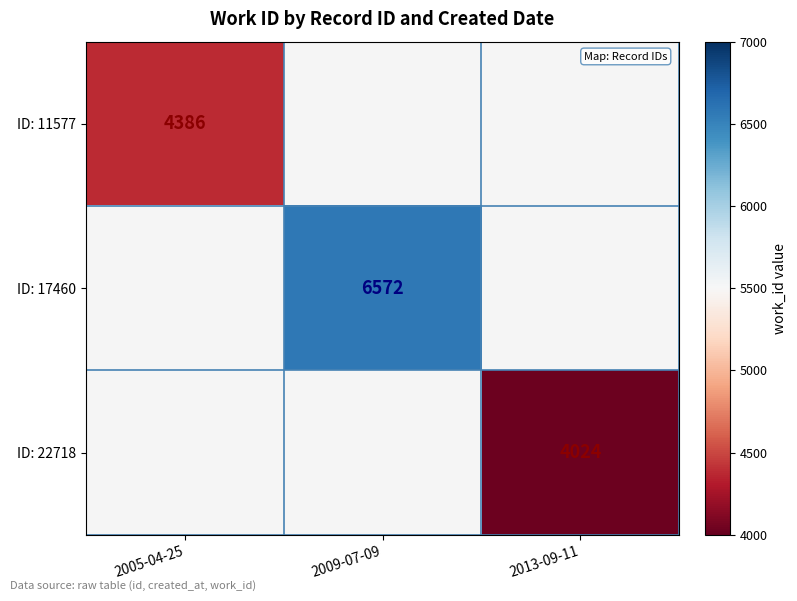

Is the value of ID: 11577 at 2005-04-25 greater than the value of ID: 22718 at 2013-09-11?

Yes